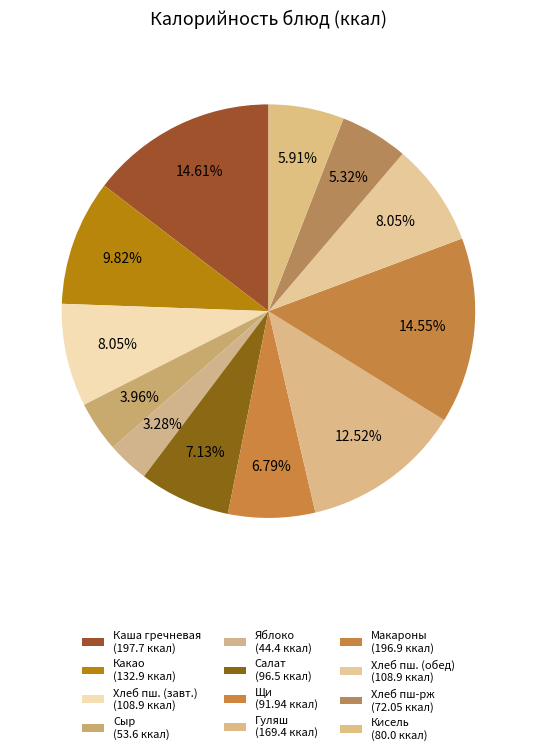

Which category has the smallest portion of the pie?

Яблоко свежее